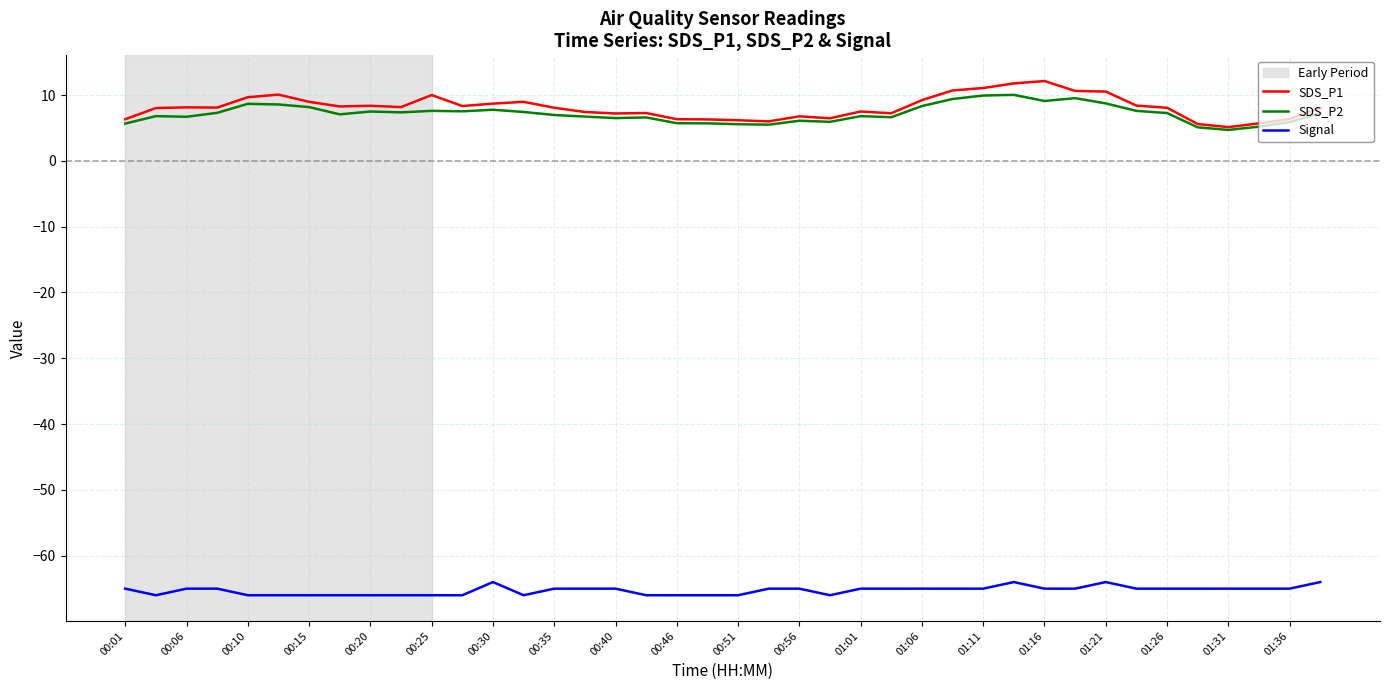

List the series in order of their peak value, highest first.

SDS_P1, SDS_P2, Signal